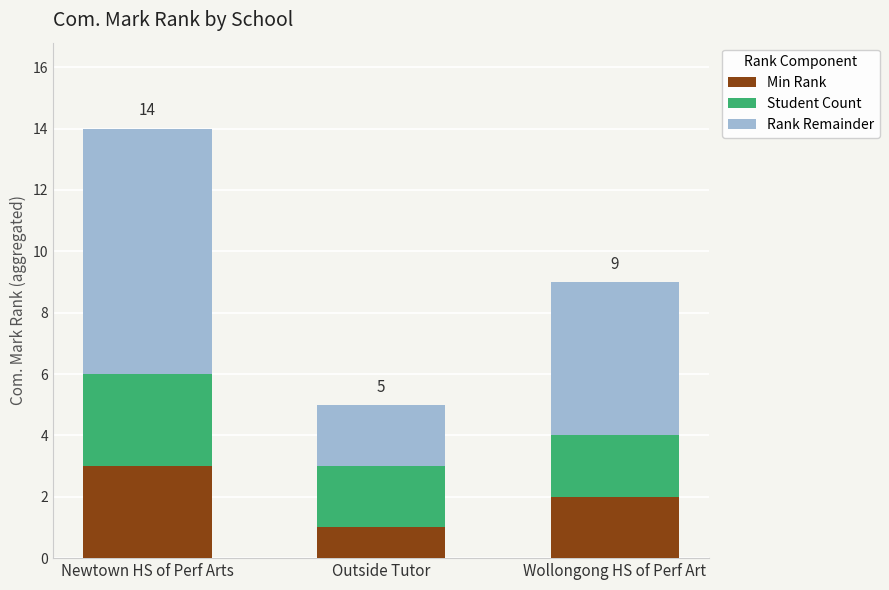

List the labels in order of Min Rank value, smallest first.

Outside Tutor, Wollongong HS of Perf Art, Newtown HS of Perf Arts